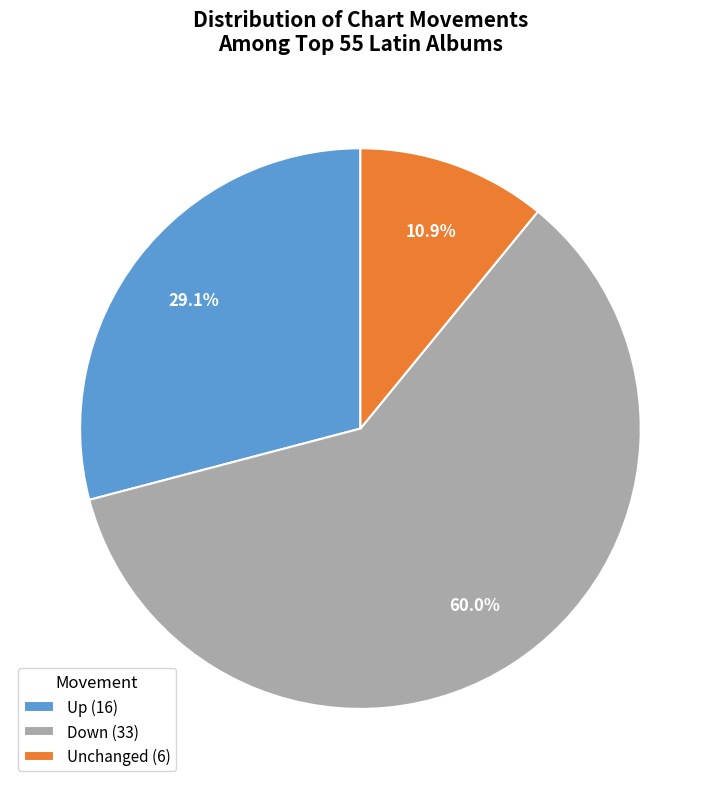

How many slices are in this pie chart?

3